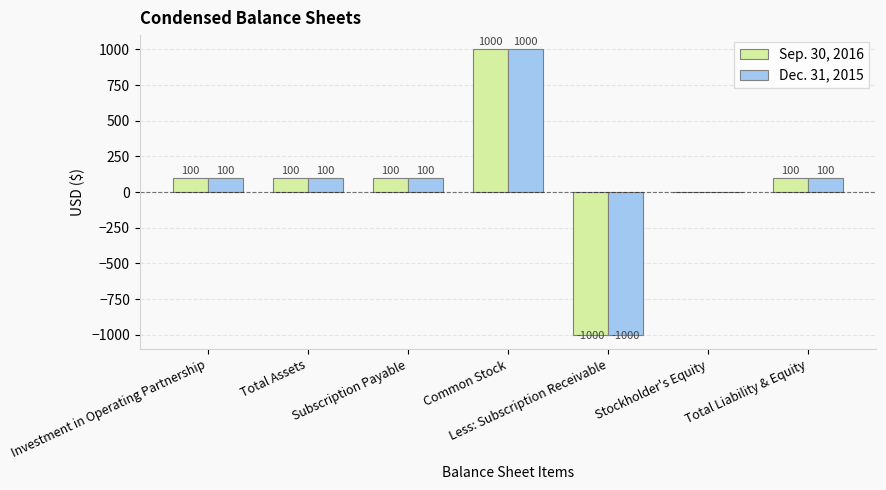

How many data points does each series have?

7